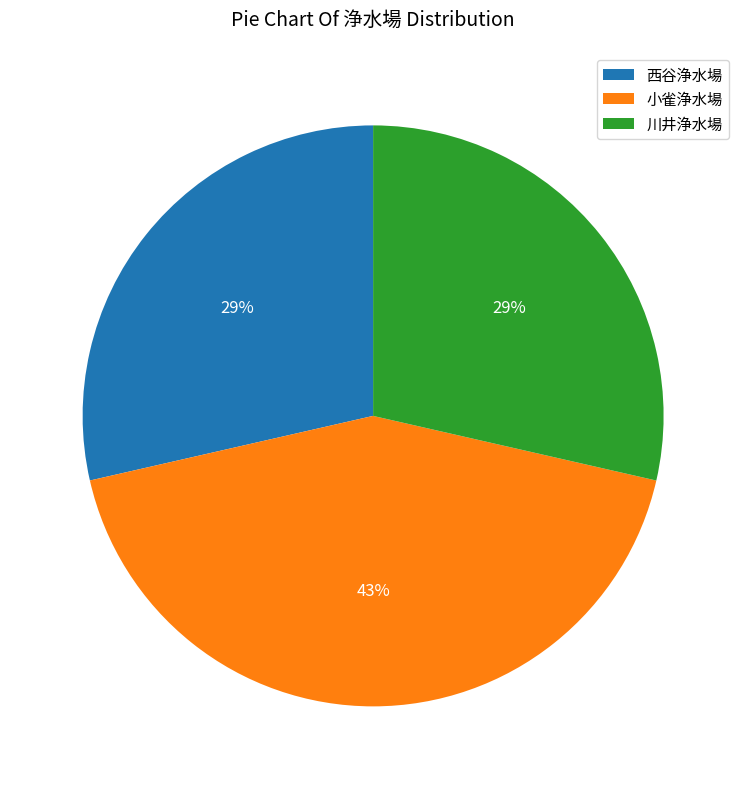

Is there a majority slice in this chart?

No